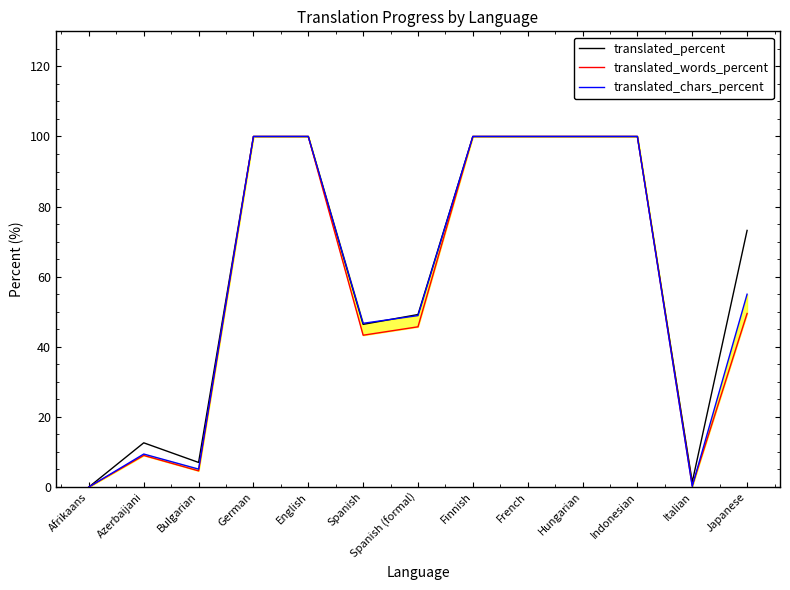

At how many categories does at least one series exceed 33?

9